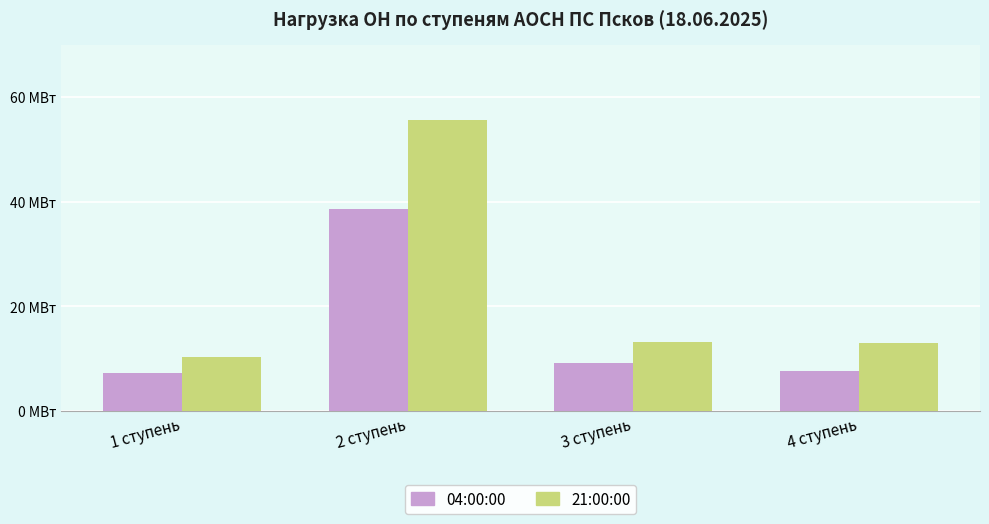

At which category does the chart reach its peak across all series?

2 ступень